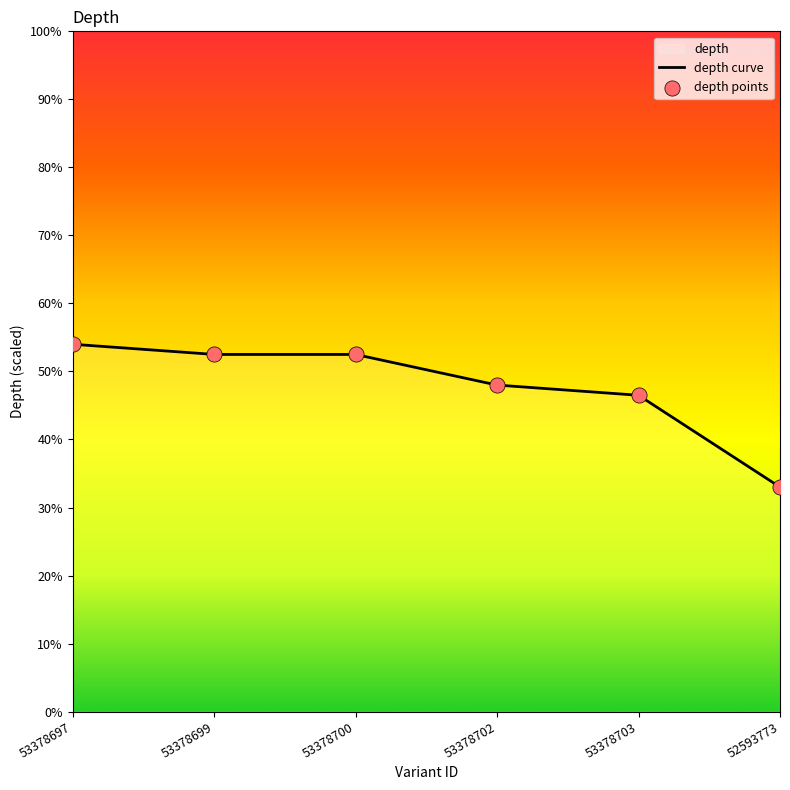

Approximately how many times larger is the value at 53378697 compared to 53378702?

1.1